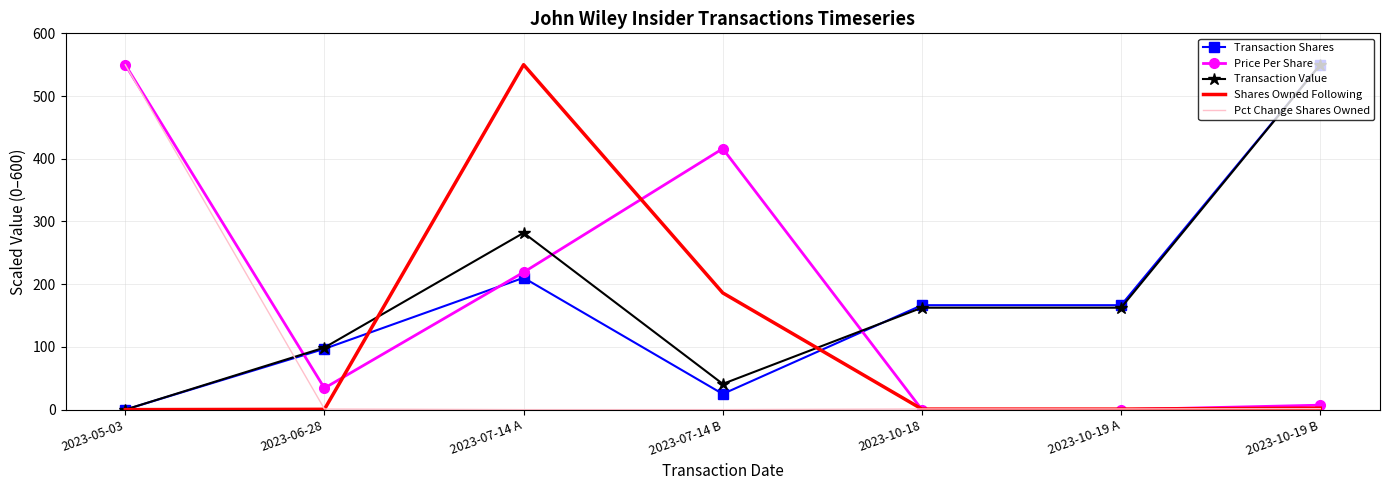

The value of Transaction Shares at 2023-05-03 is 0.0. True or false?

True